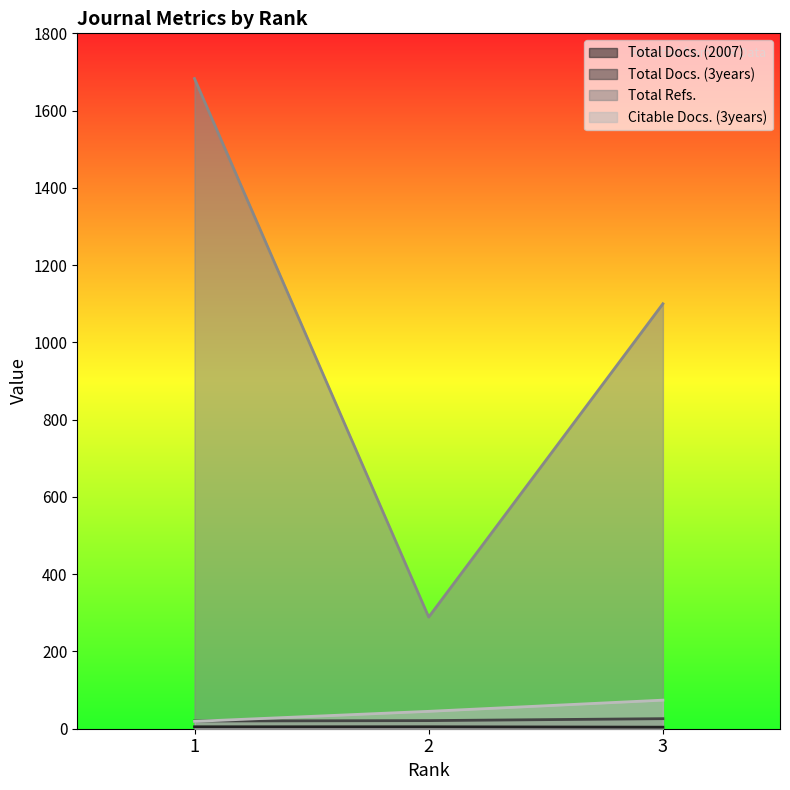

Is it true that Total Docs. (3years) equals 10 at 1?

False